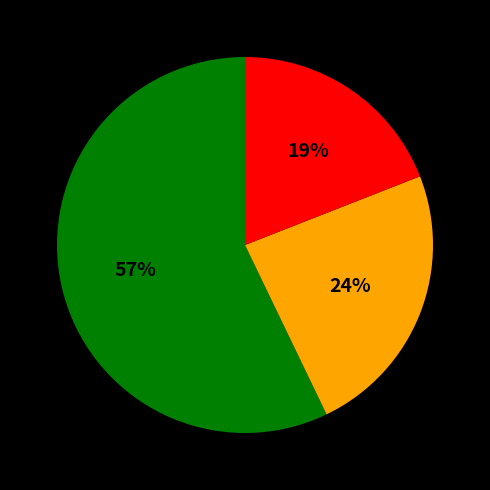

Is there any slice that represents more than half of the pie?

Yes